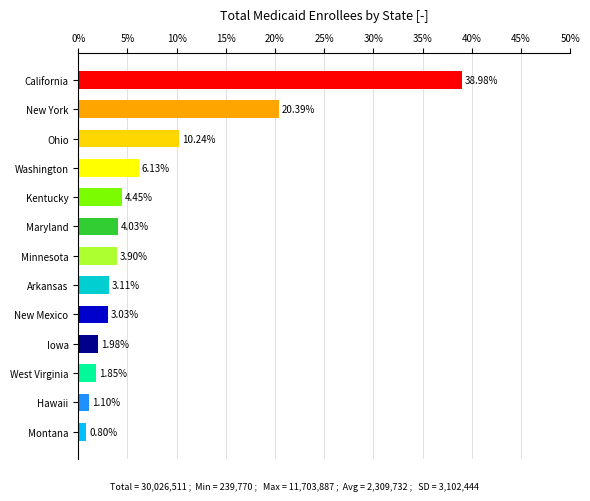

Where is the data nearest to the value 19?

New York